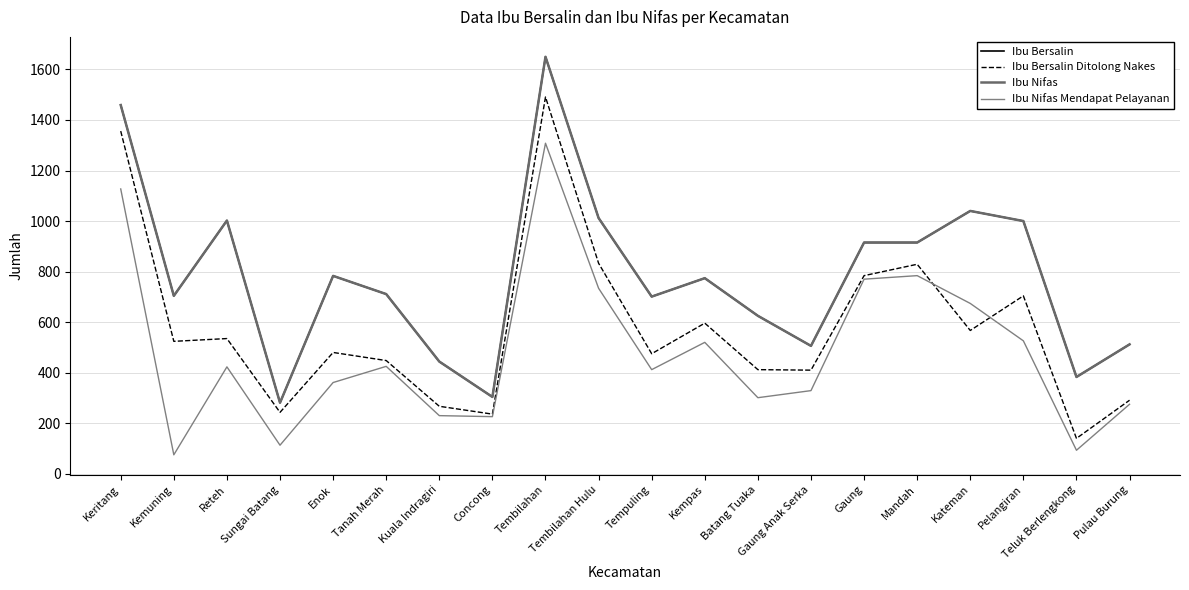

What is the total value across all series at Reteh?

2962